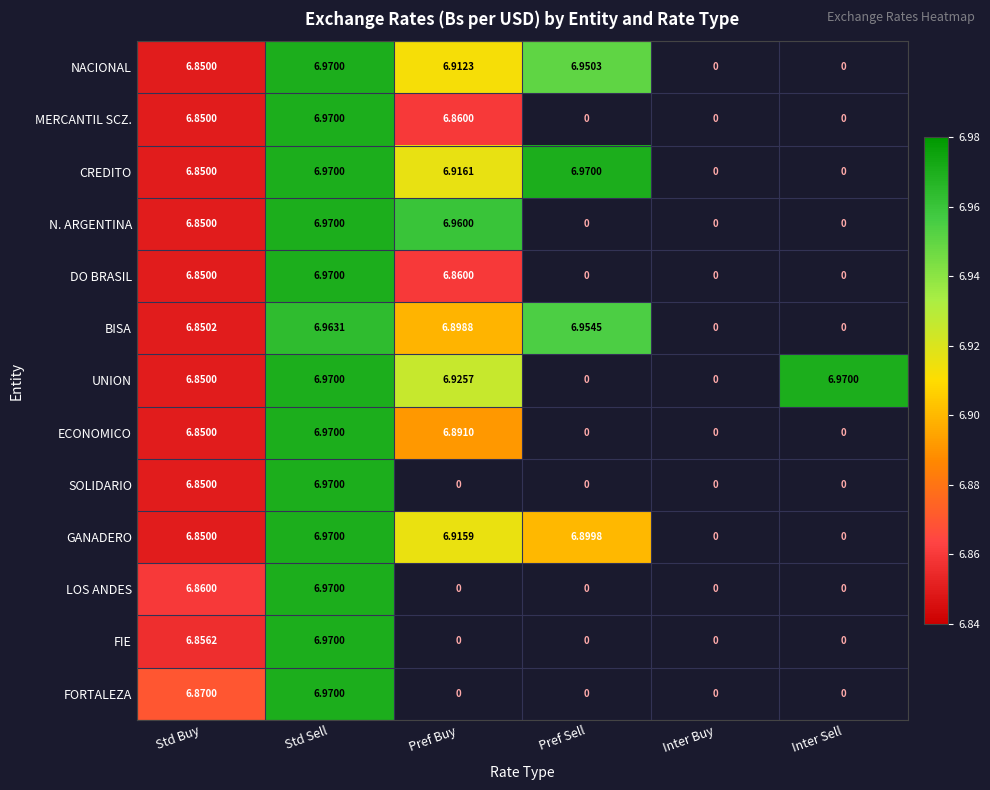

Is the value of MERCANTIL SCZ. at Pref Buy greater than the value of BISA at Std Buy?

Yes